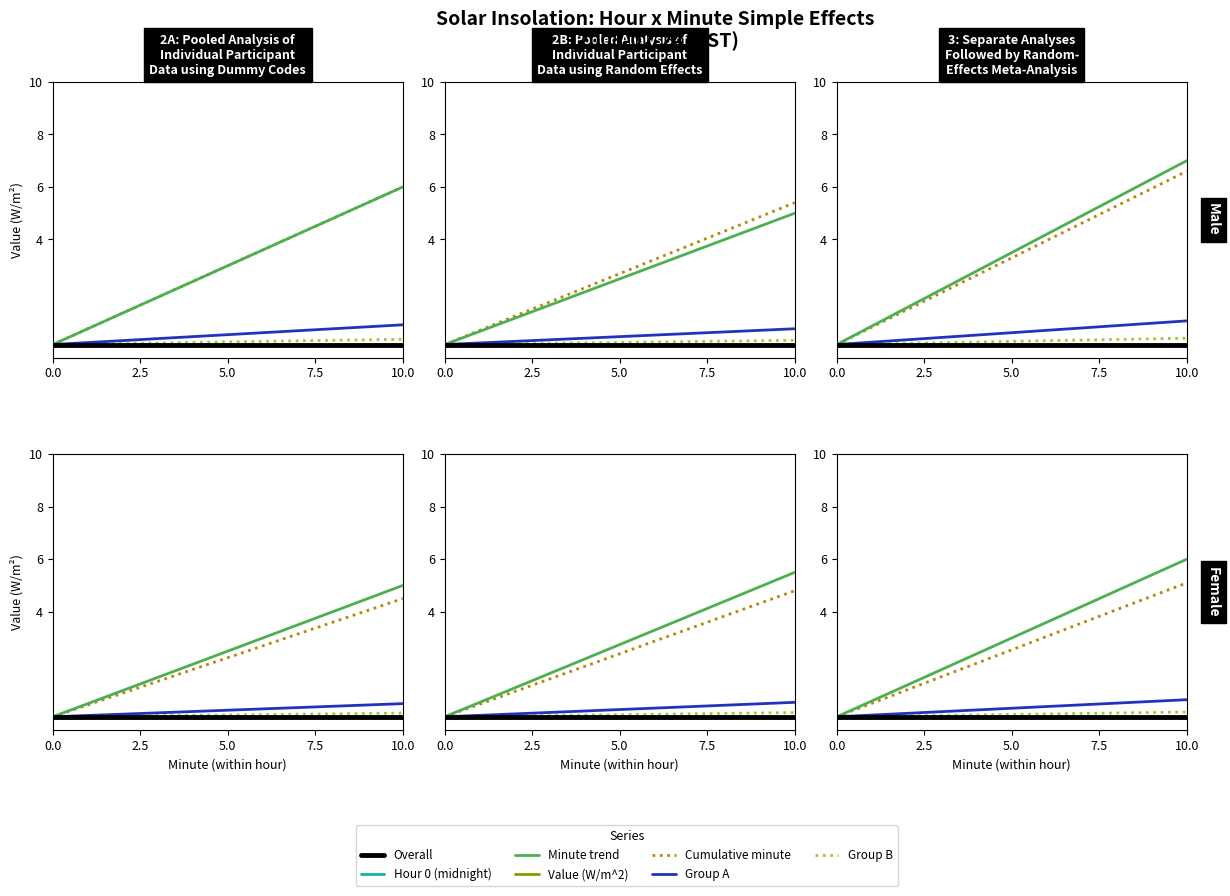

How many data points in Cumulative minute are less than 3?

5